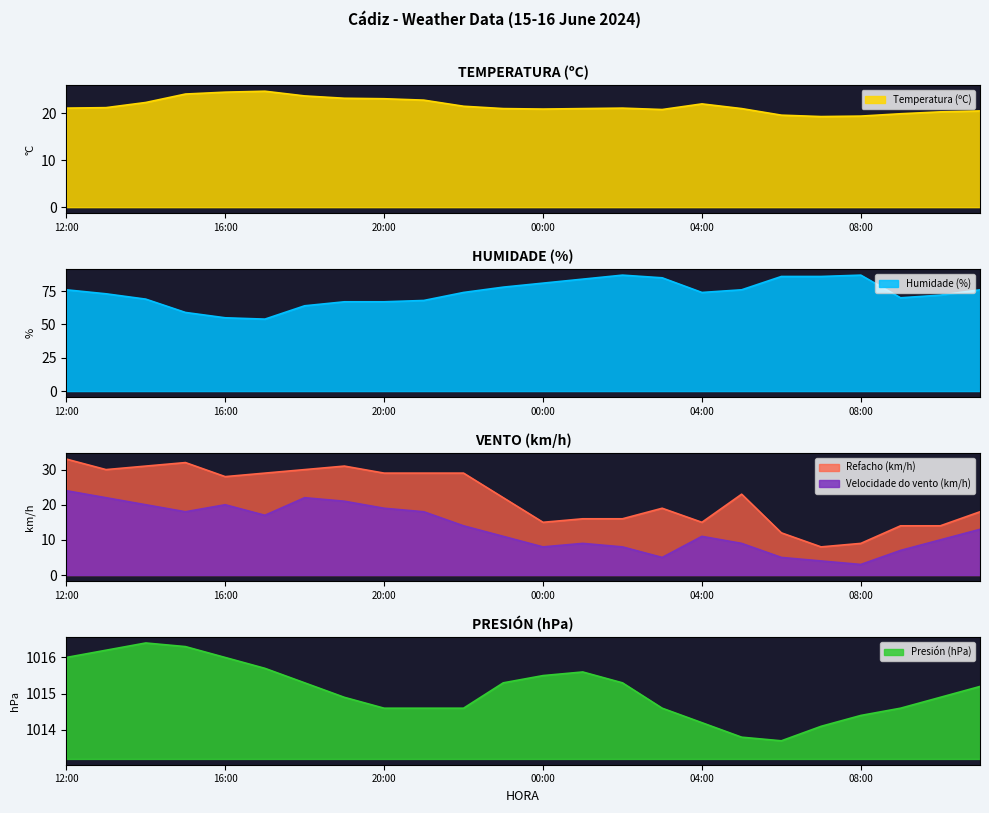

At which category is the sum across all series the highest?

12:00